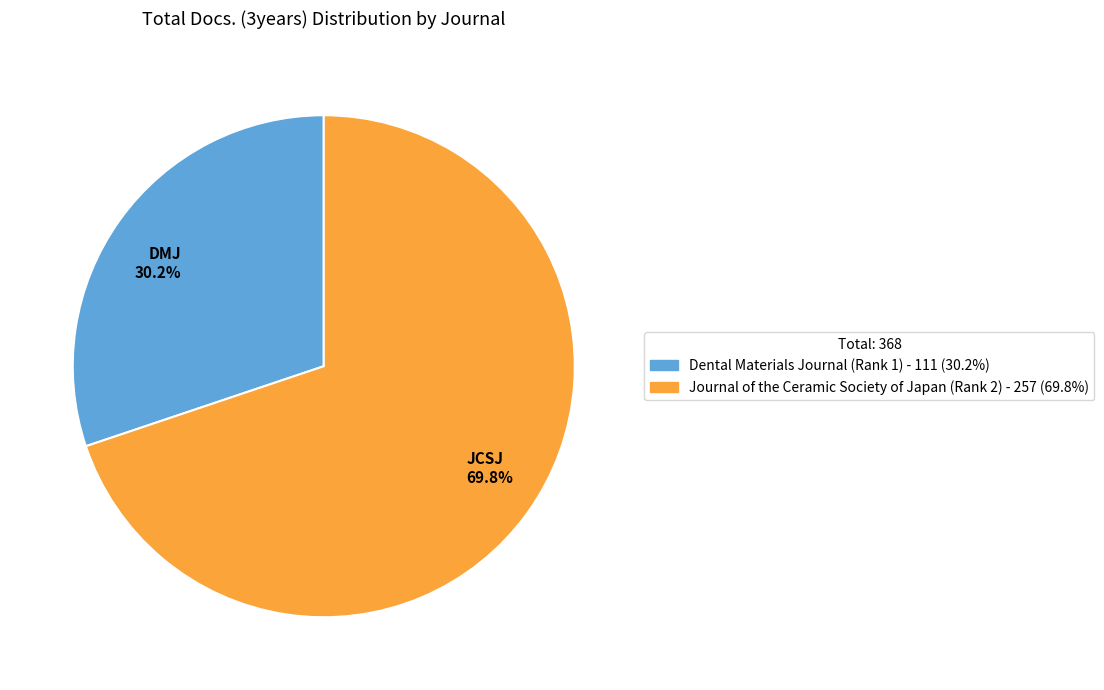

Which category has the biggest portion of the pie?

JCSJ 69.8%